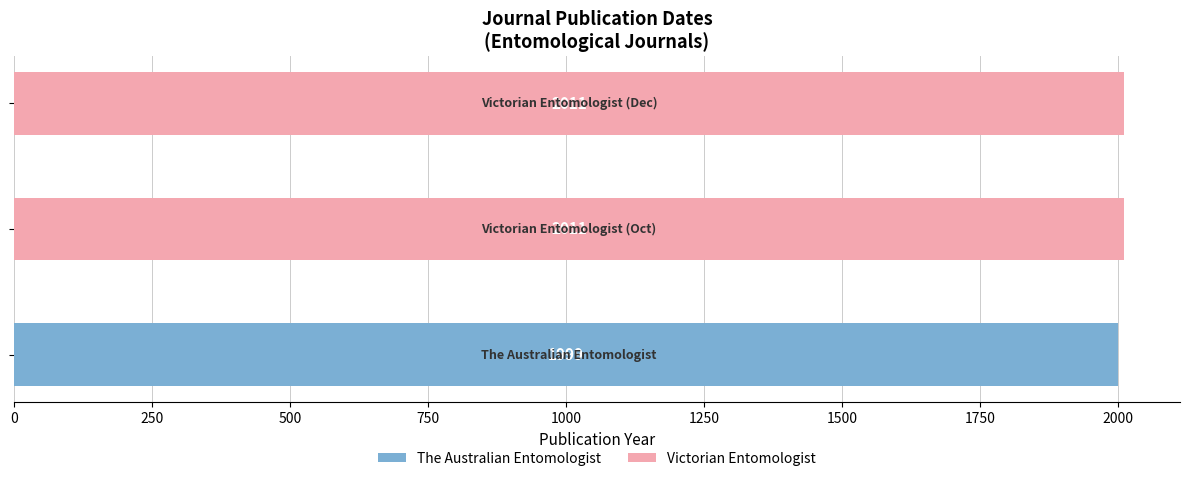

What is the smallest value displayed?

1999